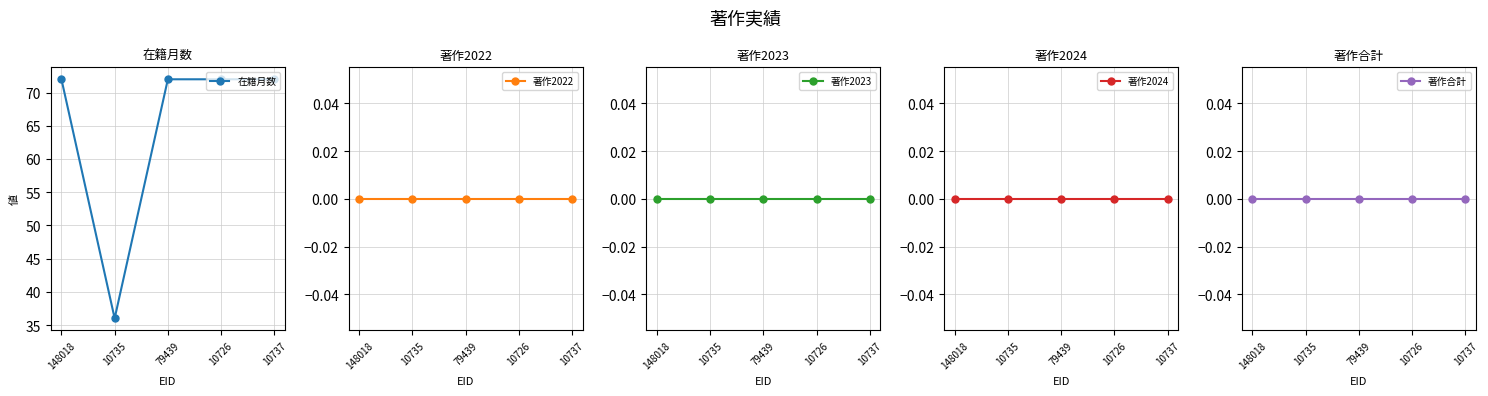

At how many categories does at least one series exceed 12?

5